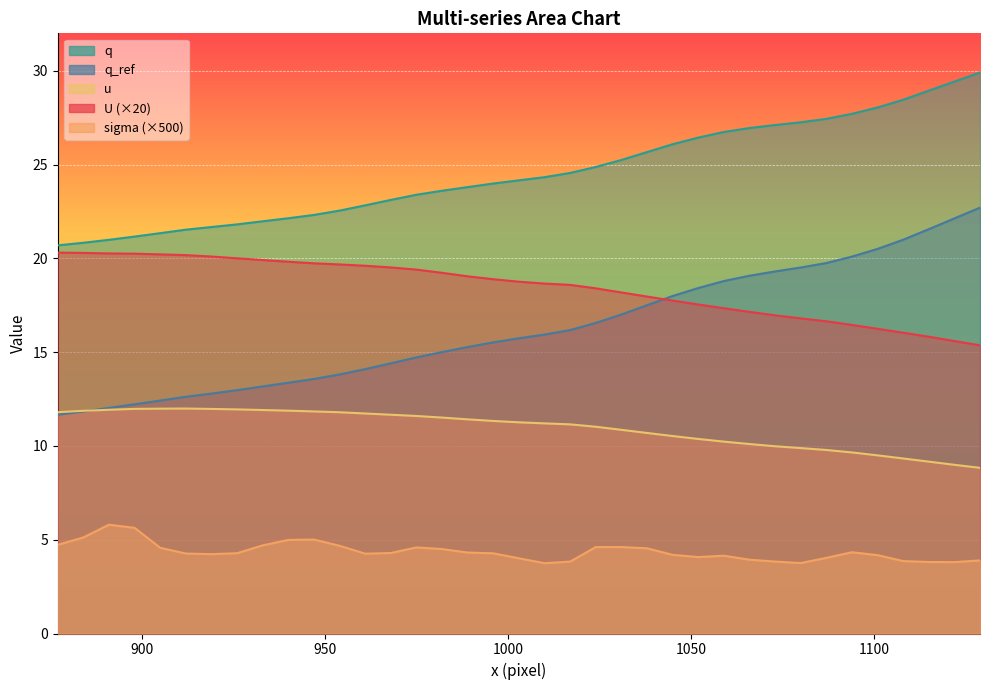

Is it true that sigma equals 4.3 at 926?

True